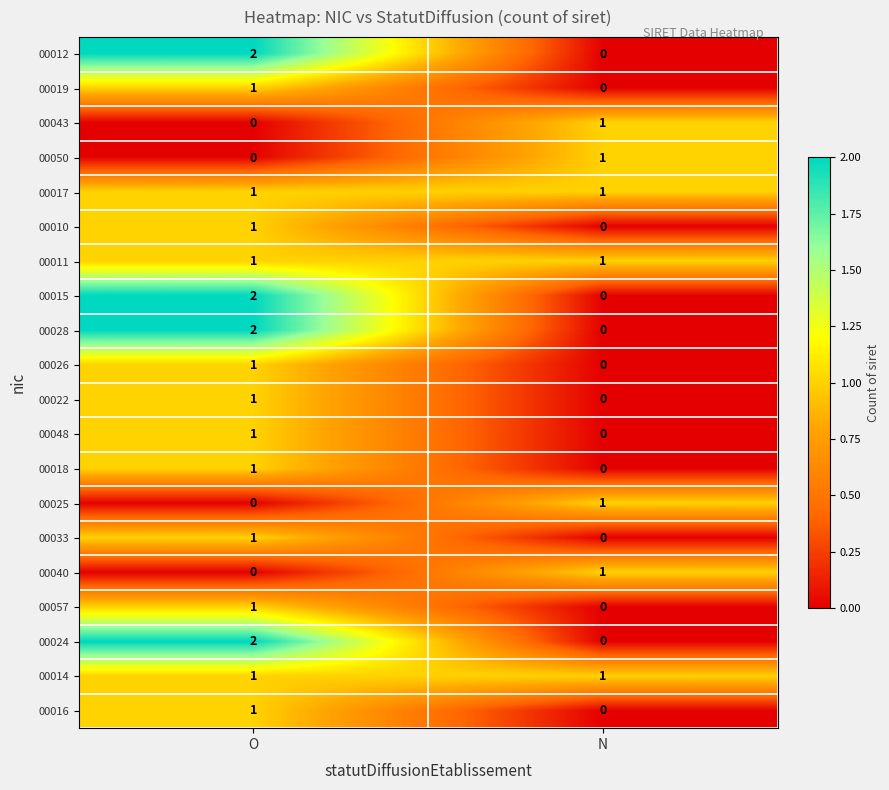

At which category is the sum across all series the highest?

O